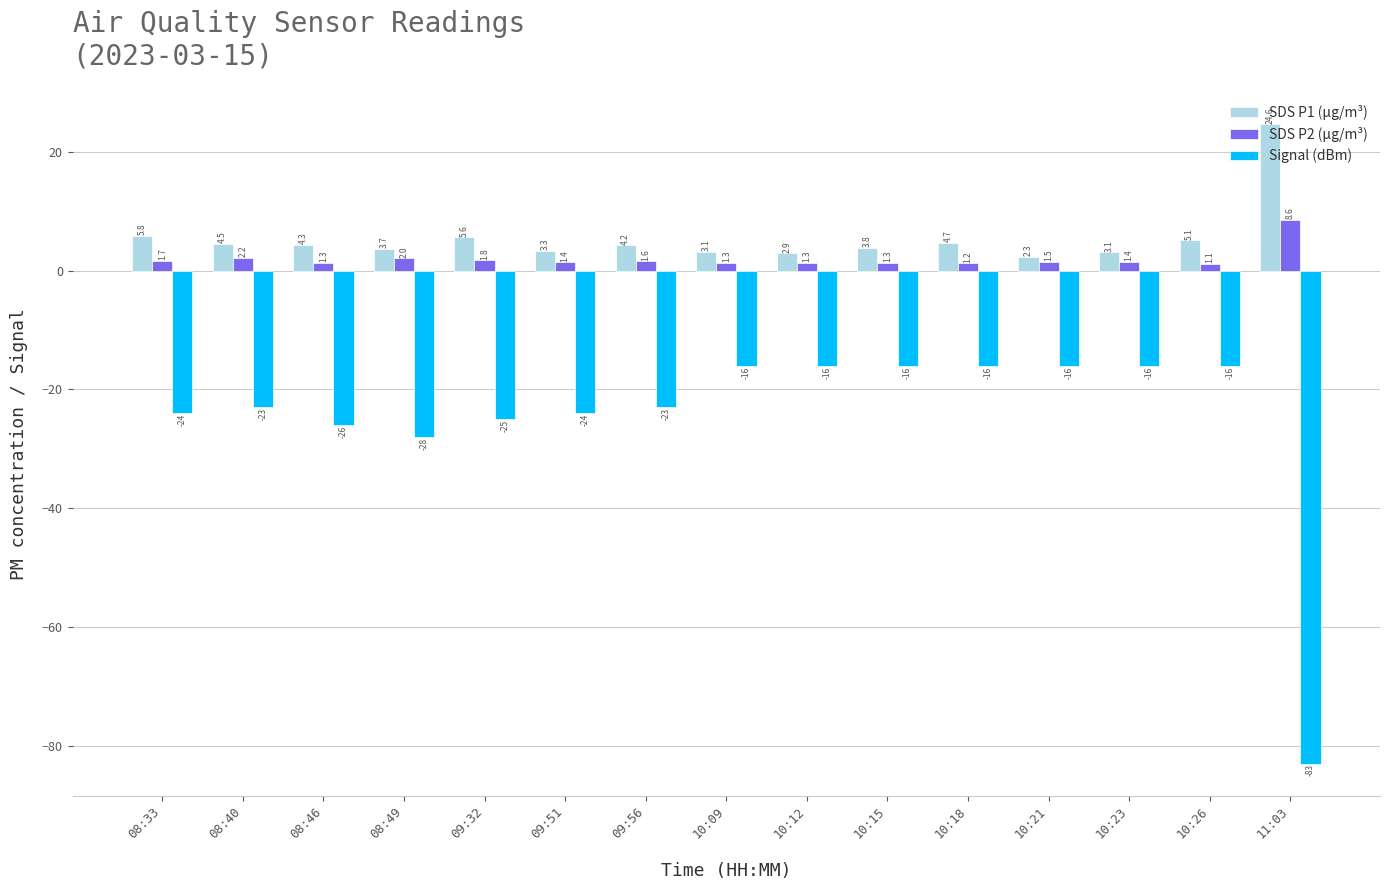

How many groups of bars are there?

15